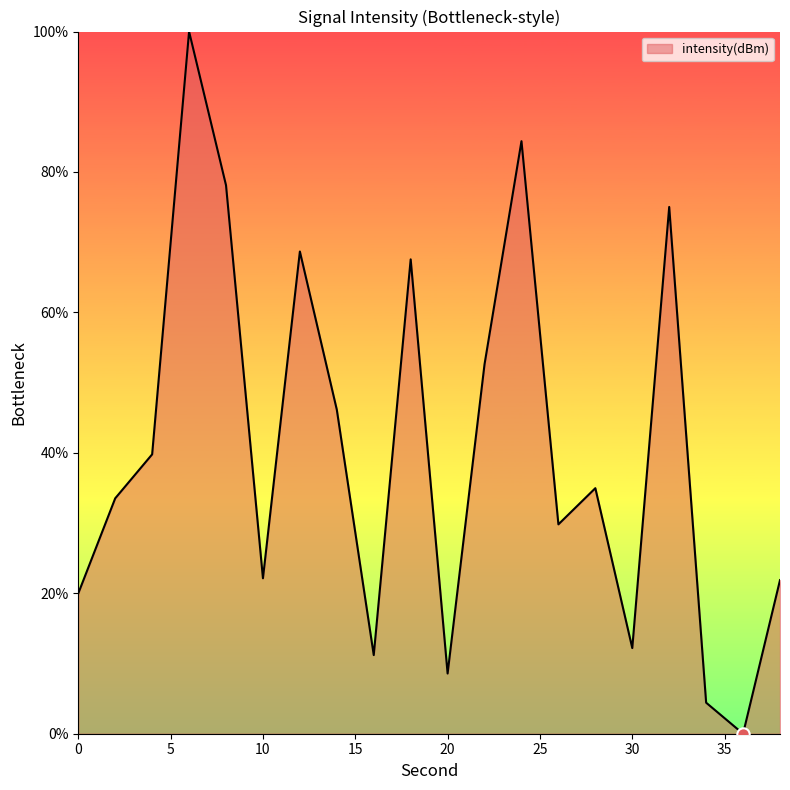

What is the greatest value displayed?

100.0